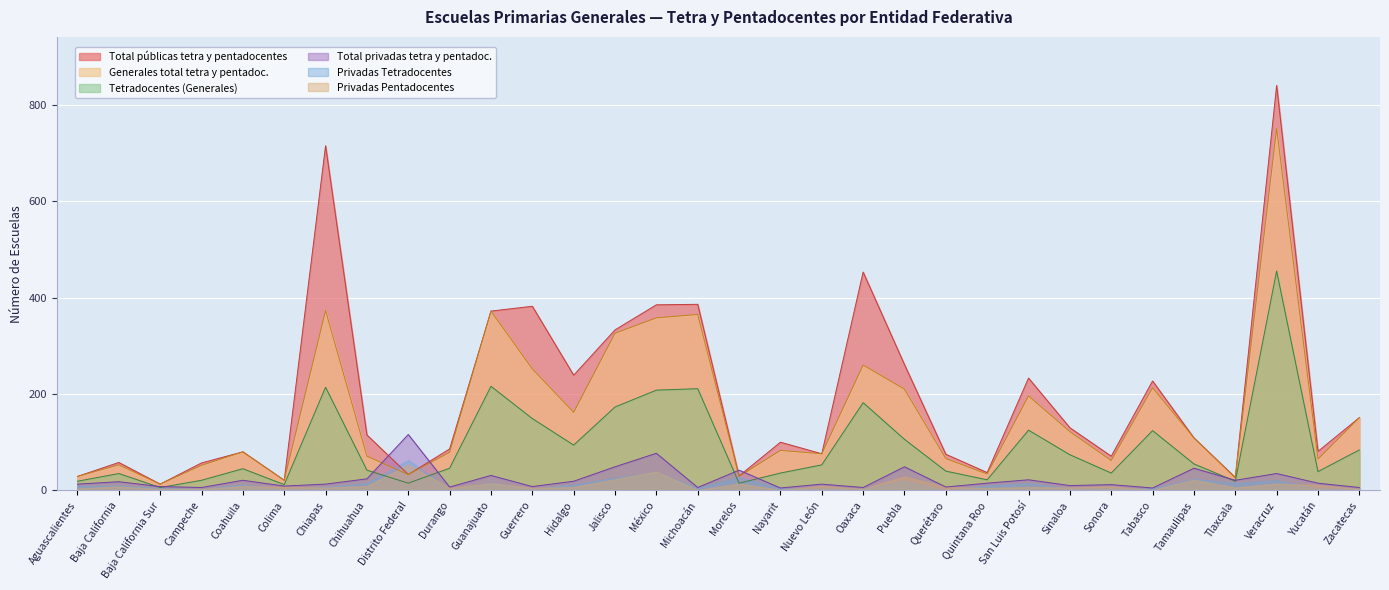

Which series has the widest spread of values?

Total públicas tetra y pentadocentes